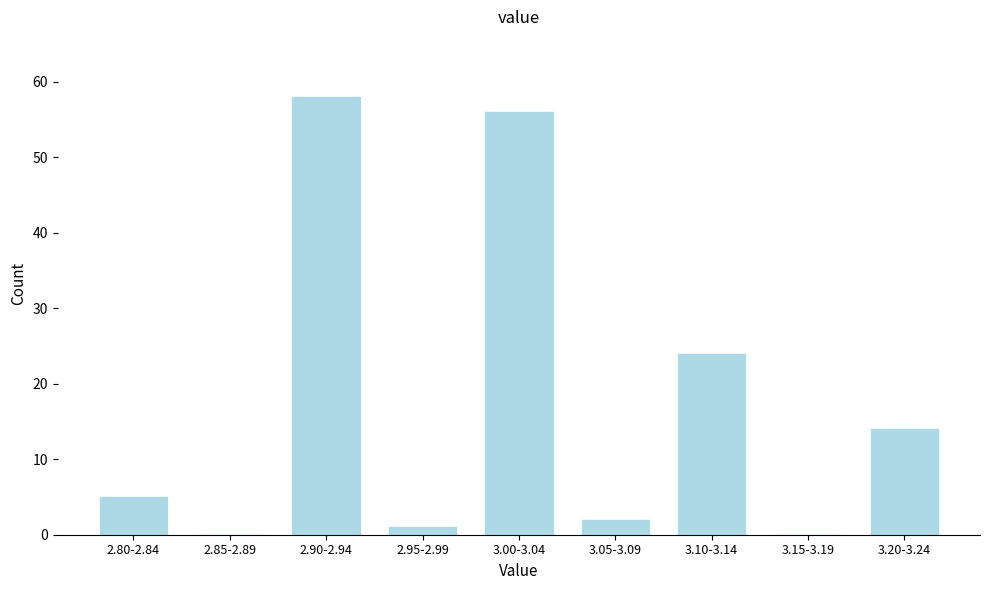

Reading right to left, list all the values displayed in this chart.

3.20-3.24=14	3.15-3.19=0	3.10-3.14=24	3.05-3.09=2	3.00-3.04=56	2.95-2.99=1	2.90-2.94=58	2.85-2.89=0	2.80-2.84=5